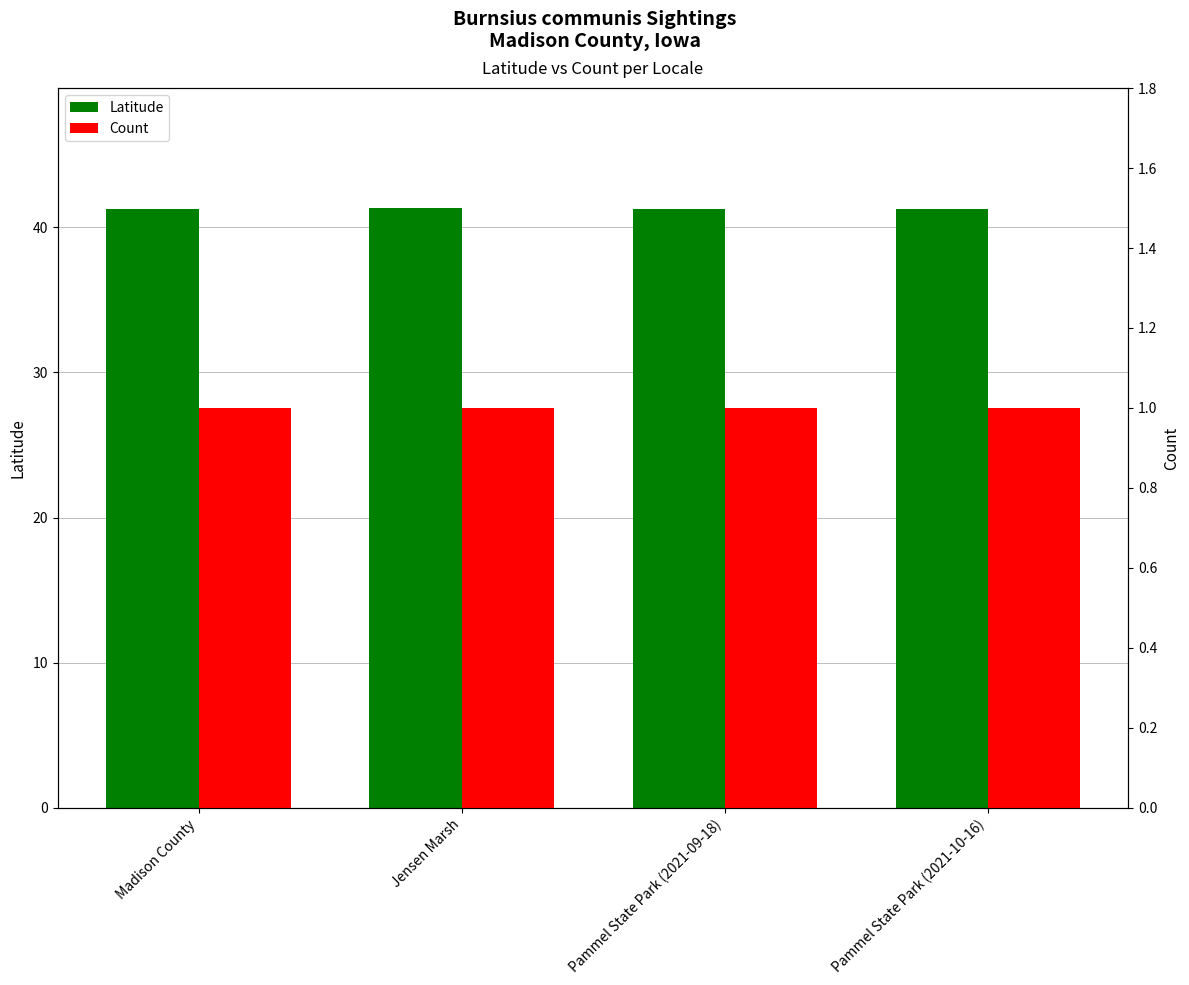

At which category does the chart reach its minimum across all series?

Madison County